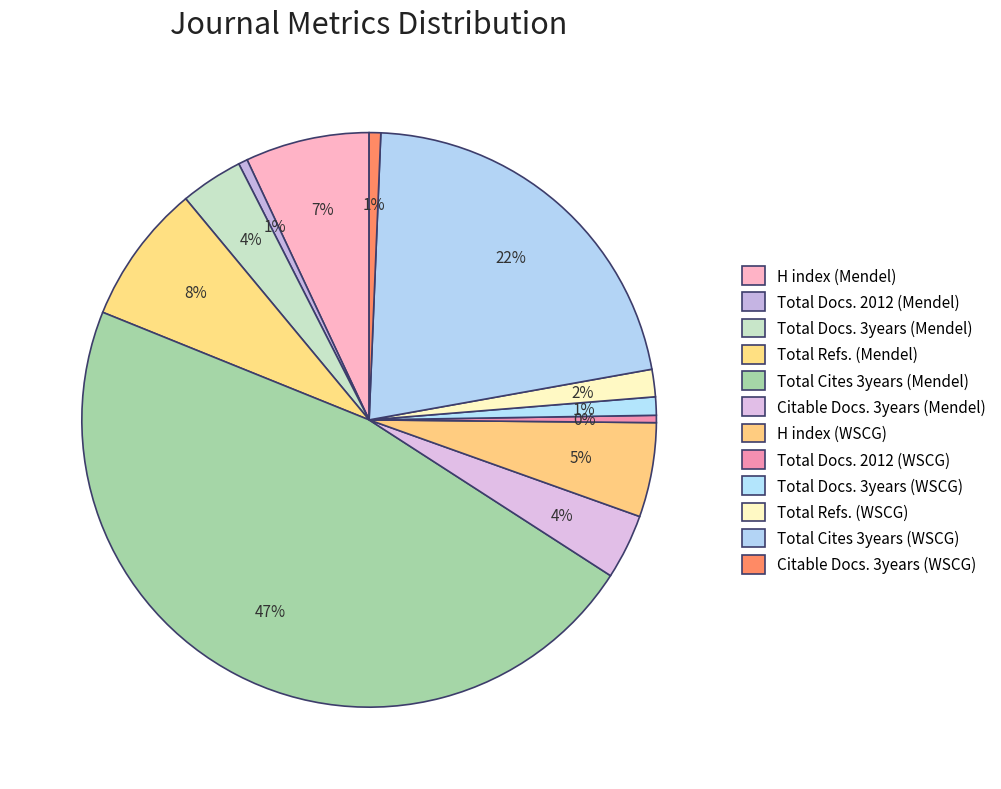

Which category has the biggest portion of the pie?

Total Cites 3years (Mendel)